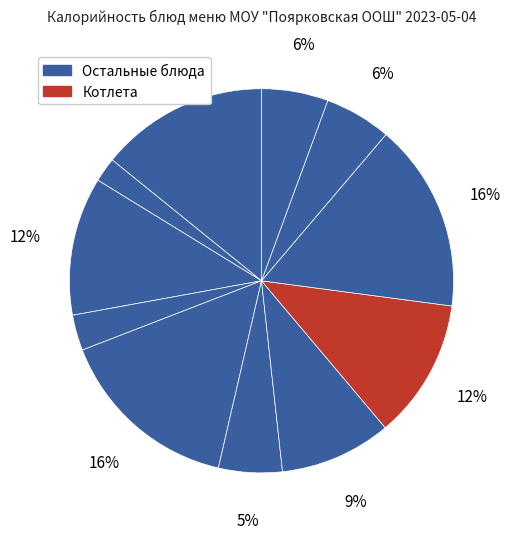

Count the number of slices in the pie.

11